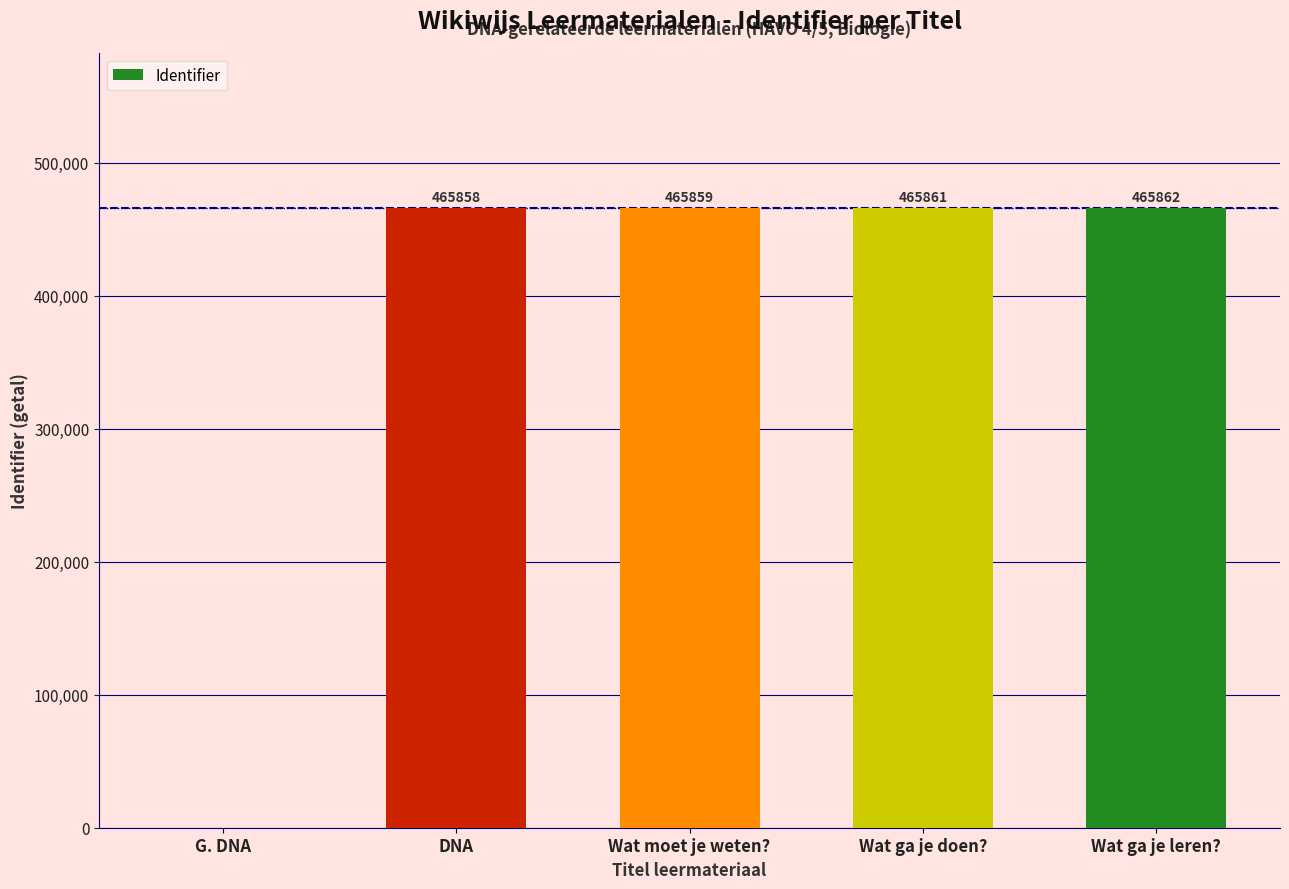

Reading left to right, transcribe all the data shown in this chart.

0	465858	465859	465861	465862